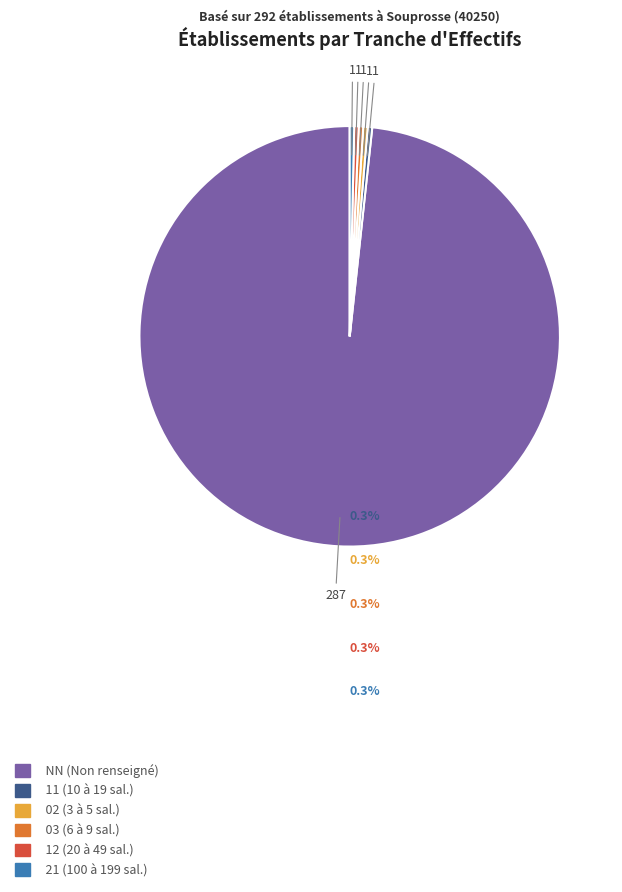

Is there any slice that represents more than half of the pie?

Yes